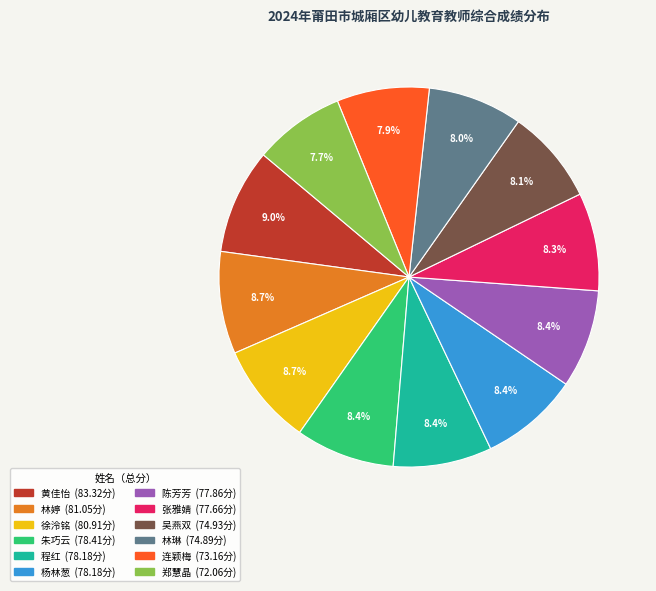

What is the total percentage of 连颖梅 and 林琳?

15.9%